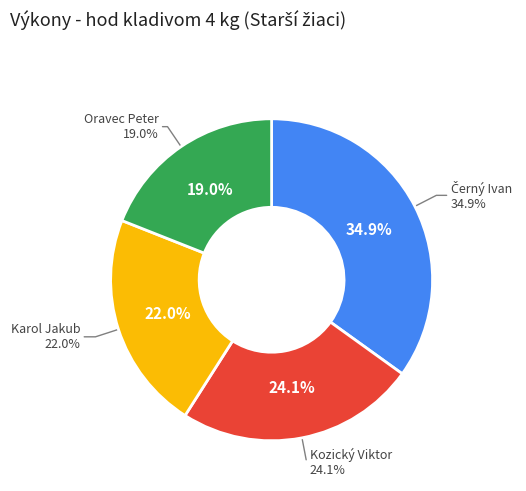

Which slice is the largest?

Černý Ivan